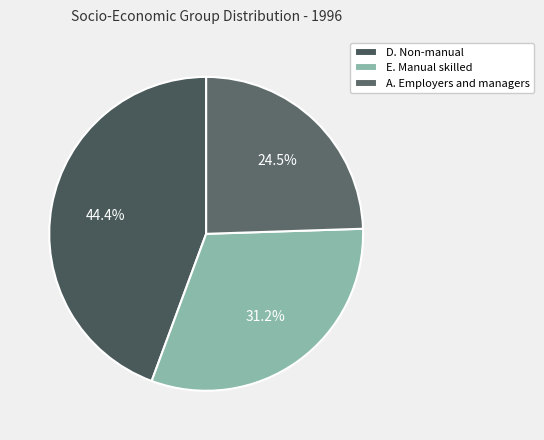

To the nearest percent, what portion does E. Manual skilled represent?

31%